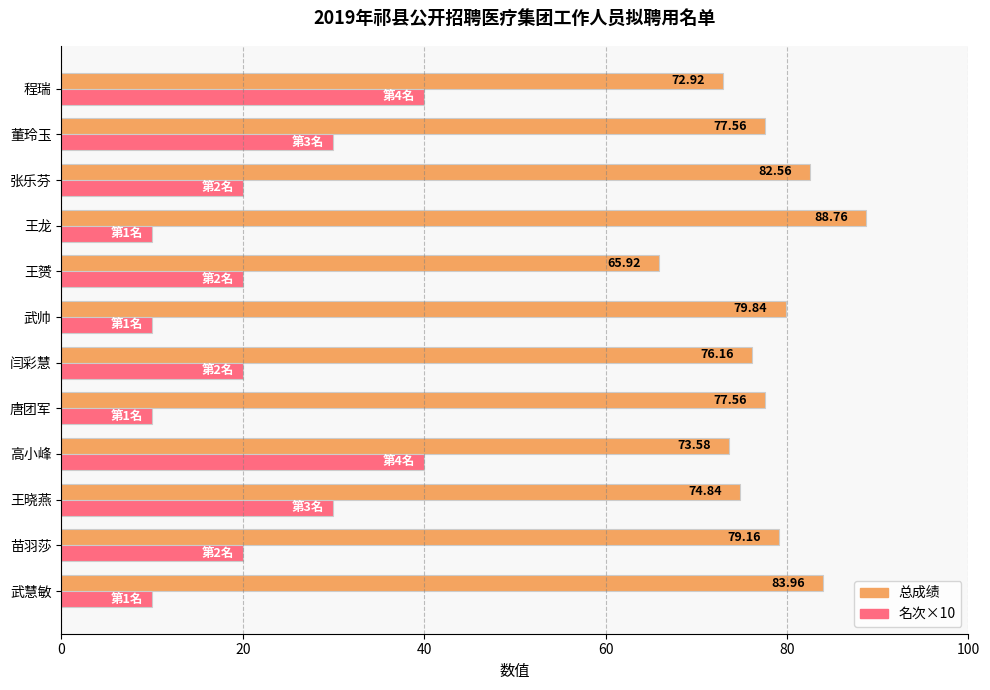

List the series in order of their peak value, lowest first.

名次×10, 总成绩